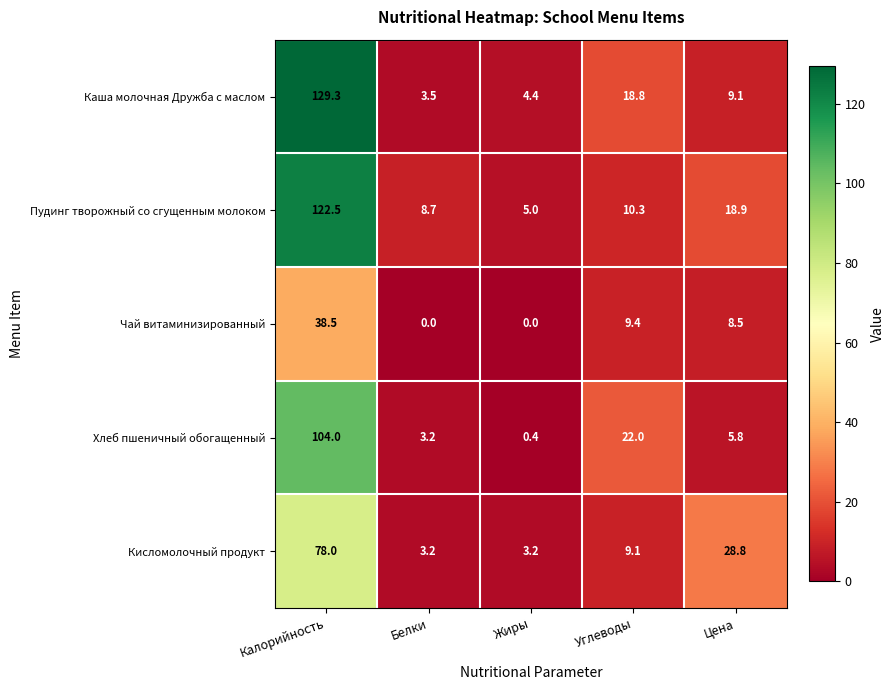

Reading right to left, transcribe all the data shown in this chart.

Каша молочная Дружба с маслом: Цена=9.1	Углеводы=18.8	Жиры=4.4	Белки=3.5	Калорийность=129.3
Пудинг творожный со сгущенным молоком: Цена=18.9	Углеводы=10.3	Жиры=5.0	Белки=8.7	Калорийность=122.5
Чай витаминизированный: Цена=8.5	Углеводы=9.4	Жиры=0.0	Белки=0.0	Калорийность=38.5
Хлеб пшеничный обогащенный: Цена=5.8	Углеводы=22.0	Жиры=0.4	Белки=3.2	Калорийность=104.0
Кисломолочный продукт: Цена=28.8	Углеводы=9.1	Жиры=3.2	Белки=3.2	Калорийность=78.0